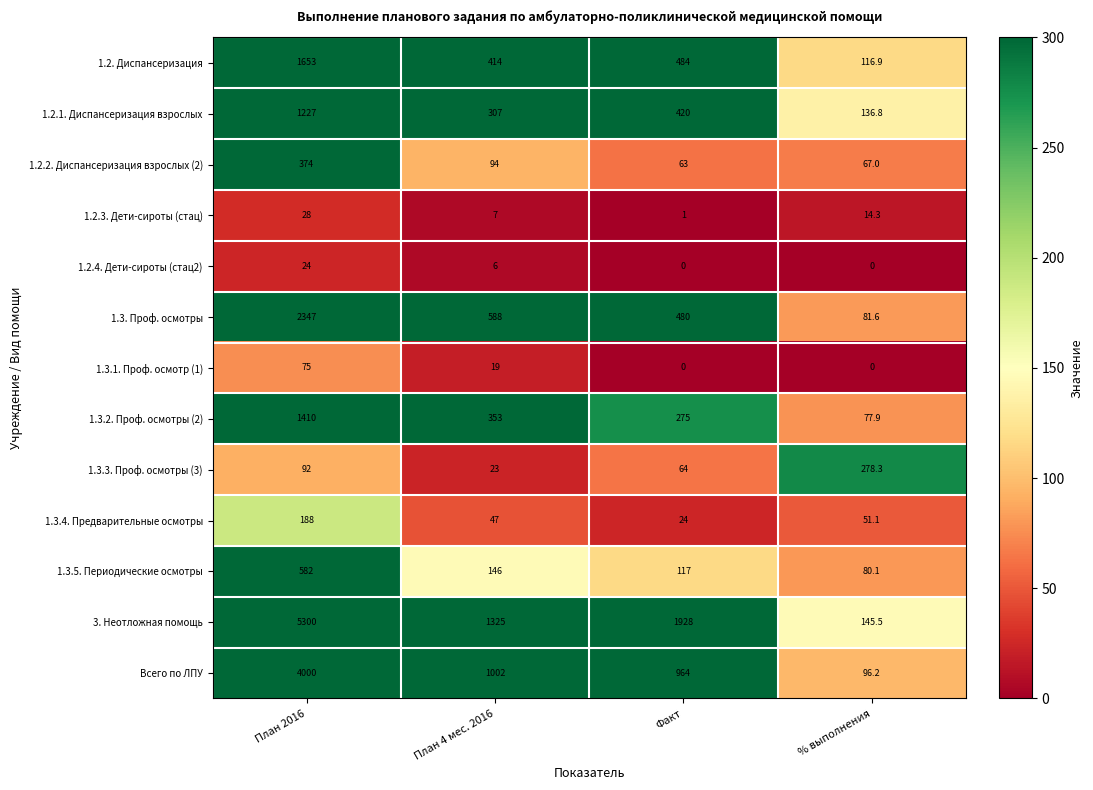

What is the sum of the 1.3.5. Периодические осмотры values at % выполнения and План 2016?

662.1